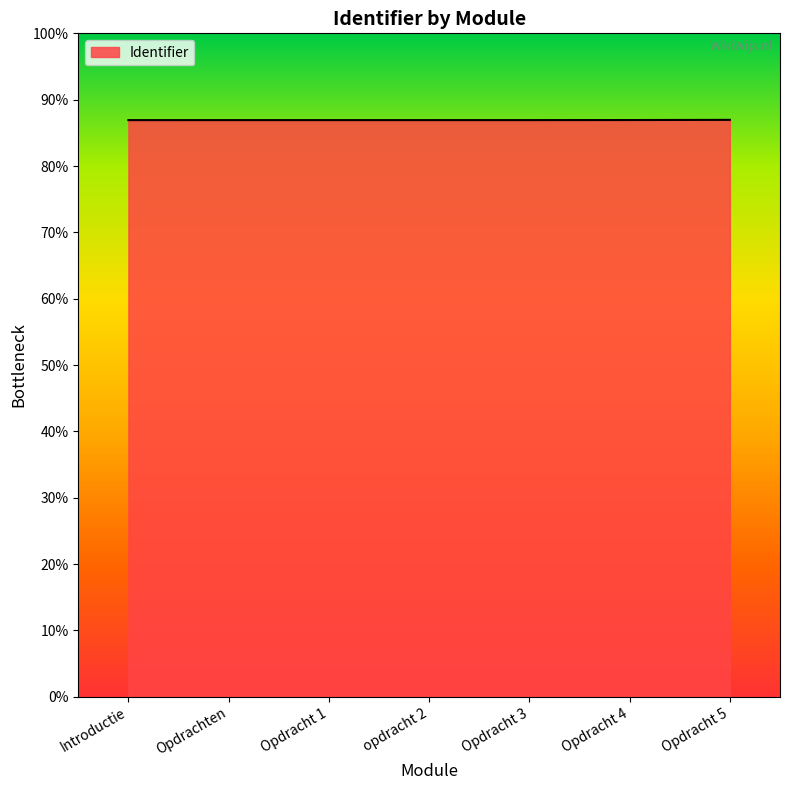

List the labels in order of value, largest first.

Opdracht 5, Opdracht 4, Opdracht 3, opdracht 2, Opdracht 1, Opdrachten, Introductie